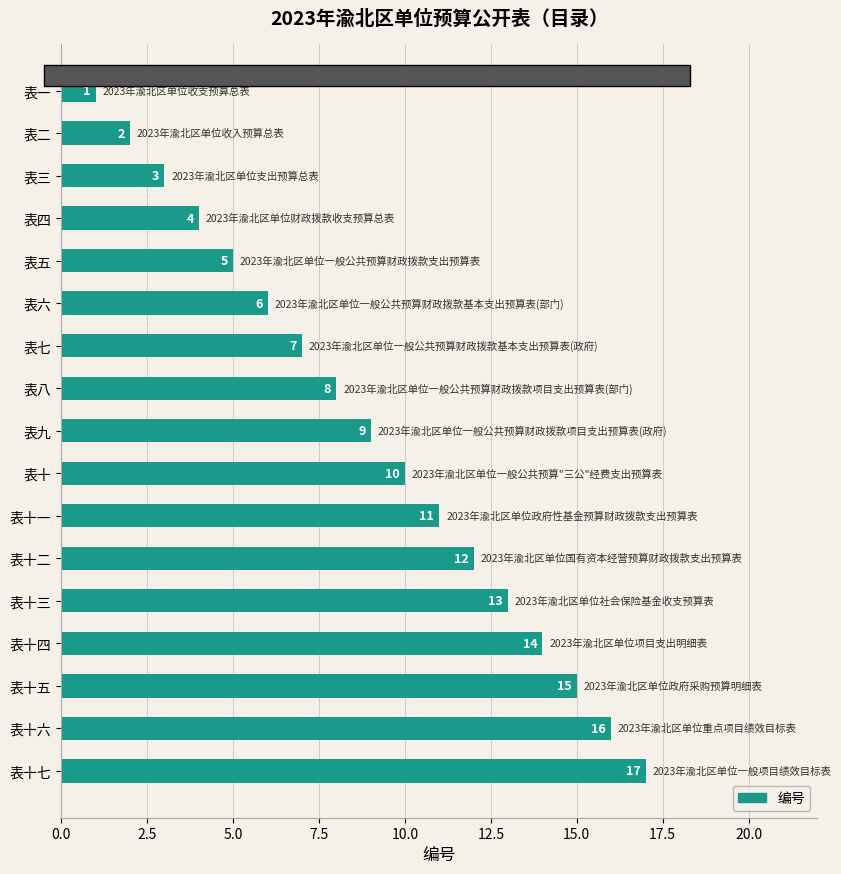

What is the difference between the values at 表十一 and 表七?

4